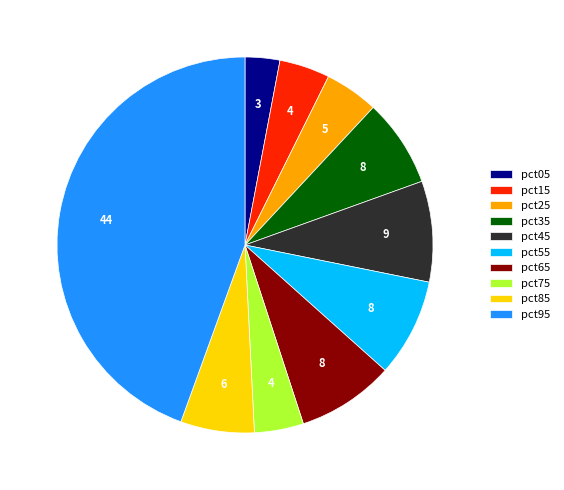

Which slice is the smallest?

pct05